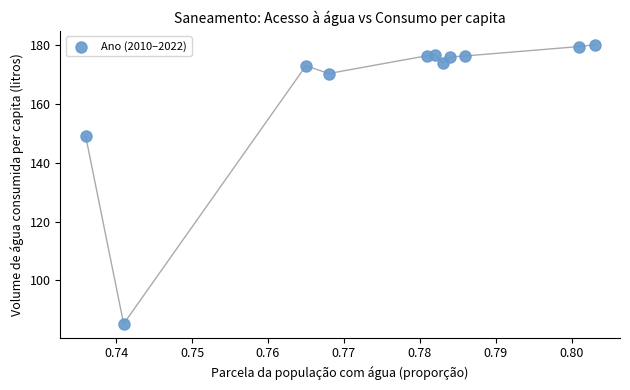

What Y value in the scatter plot is closest to 132?

149.0